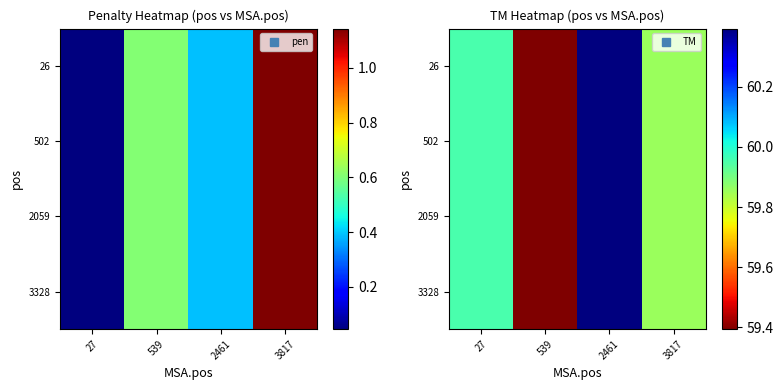

What is the smallest value displayed?

59.4